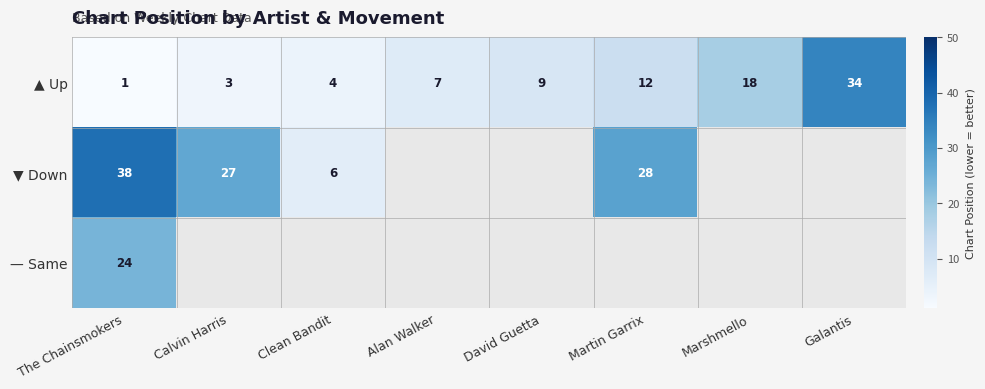

Which category has the lowest value across all series?

The Chainsmokers